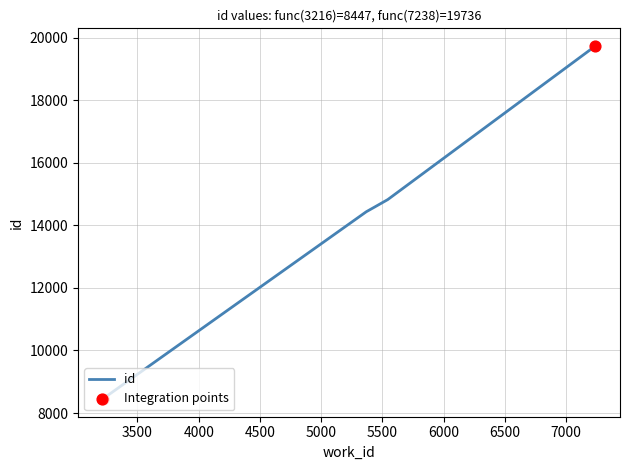

Approximately how many times larger is the value at 3216 compared to 5538?

0.6